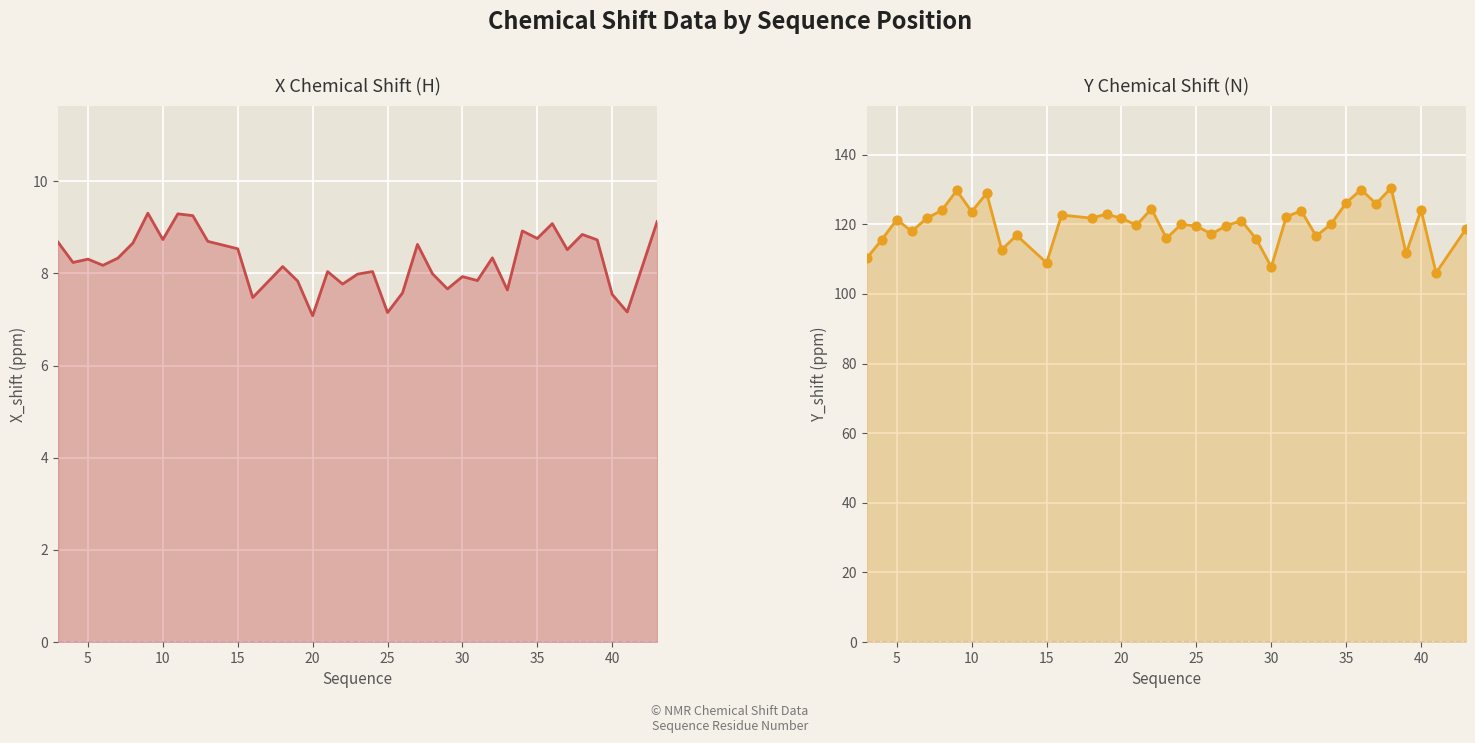

Which series has the largest Y range (max minus min)?

Y_shift